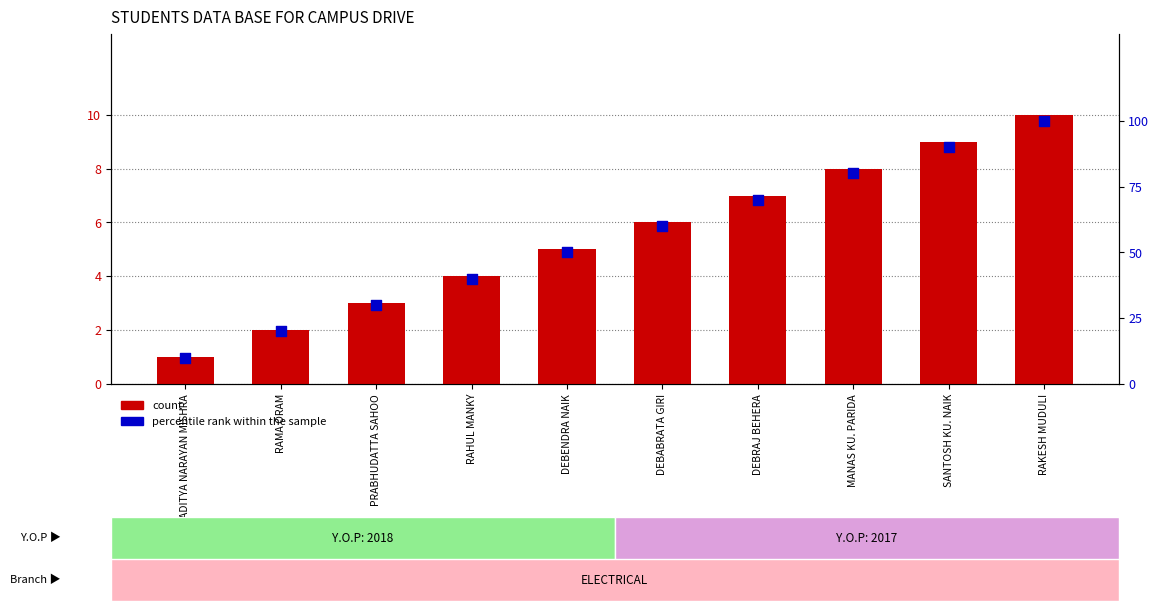

Is the value of count at SANTOSH KU. NAIK greater than the value of percentile rank within the sample at ADITYA NARAYAN MISHRA?

No